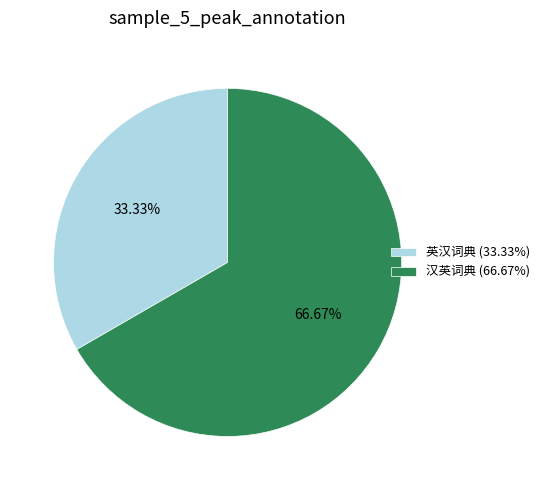

Count the number of slices in the pie.

2